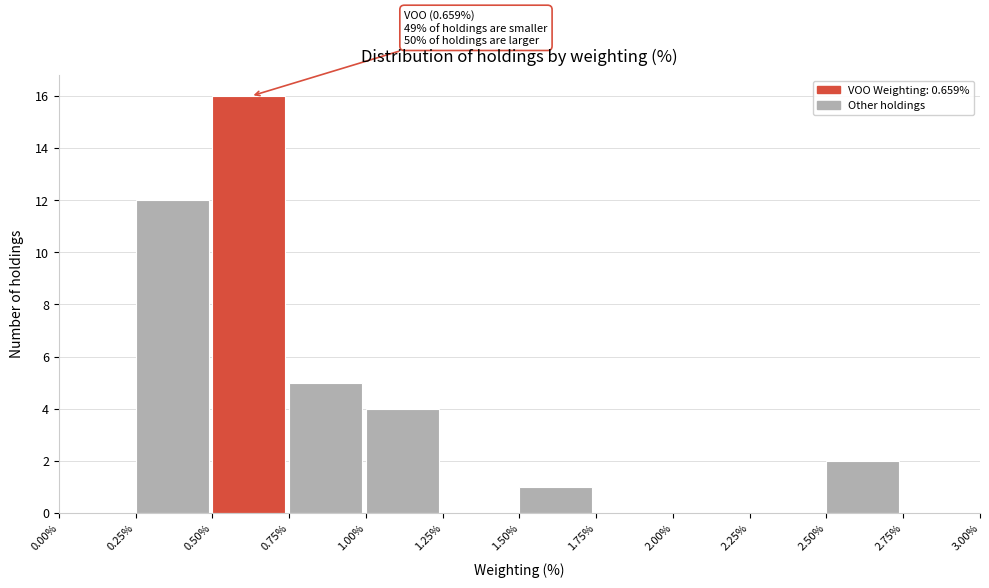

Over which range of the x-axis is the bar tallest?

0.50% to 0.75%